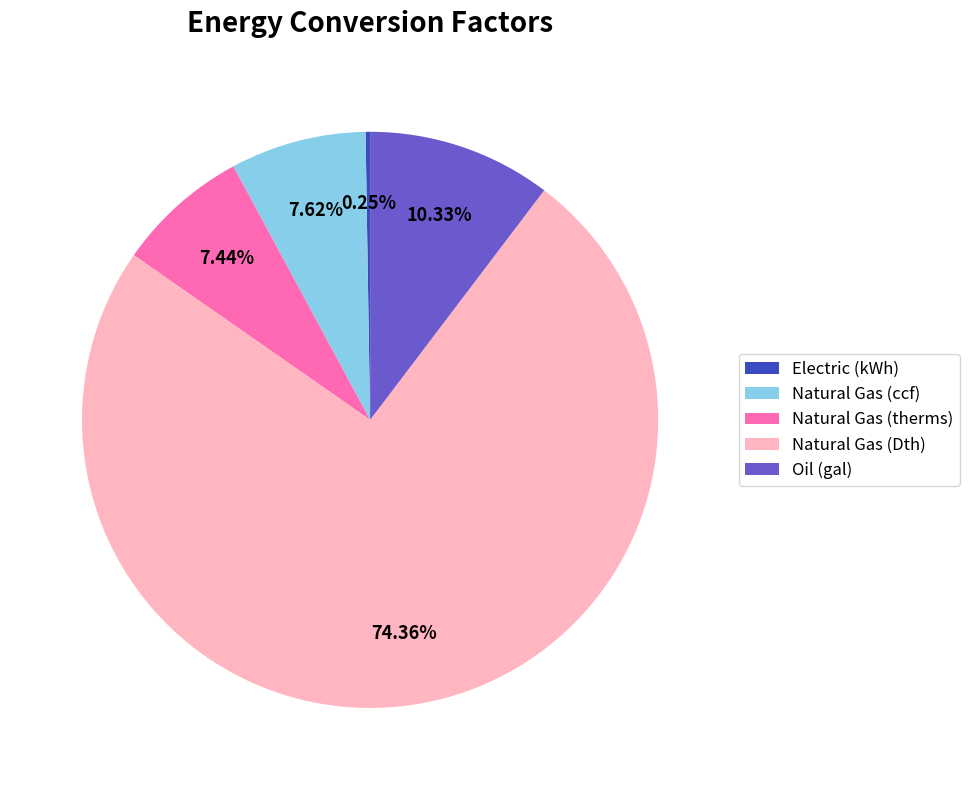

Which has a higher value, Natural Gas (Dth) or Oil (gal)?

Natural Gas (Dth)